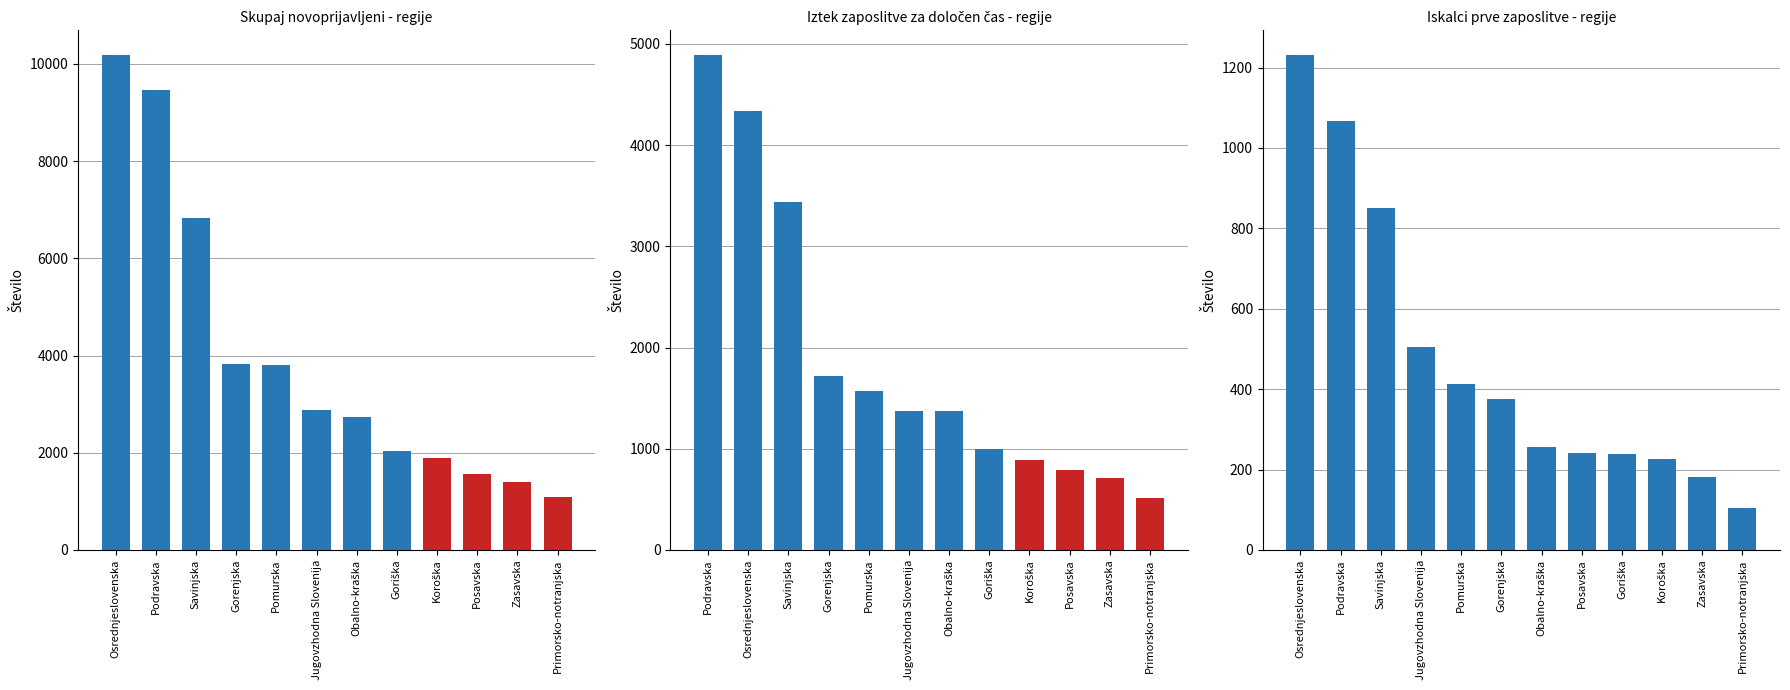

What is the value of the Iztek zaposlitve določen čas (I-X 23) bar at the 7th from the left?

1372